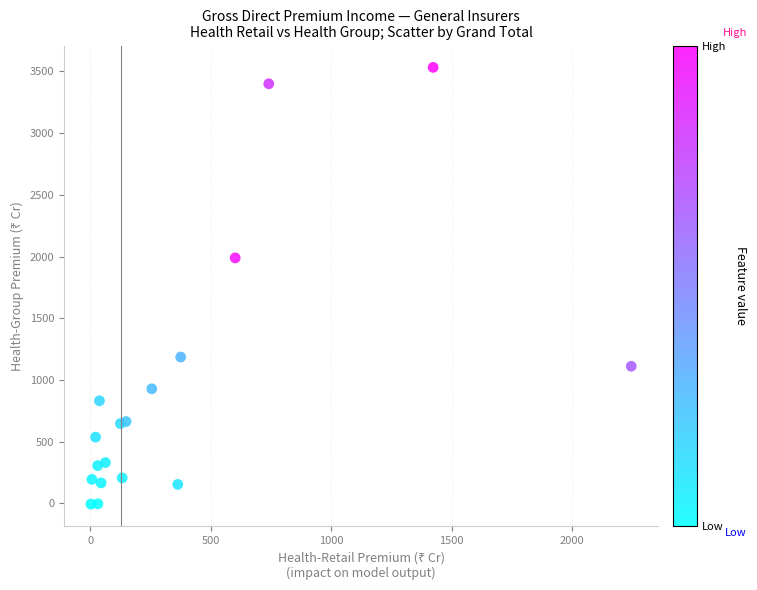

What Y value in the scatter plot is closest to 1763?

1988.8